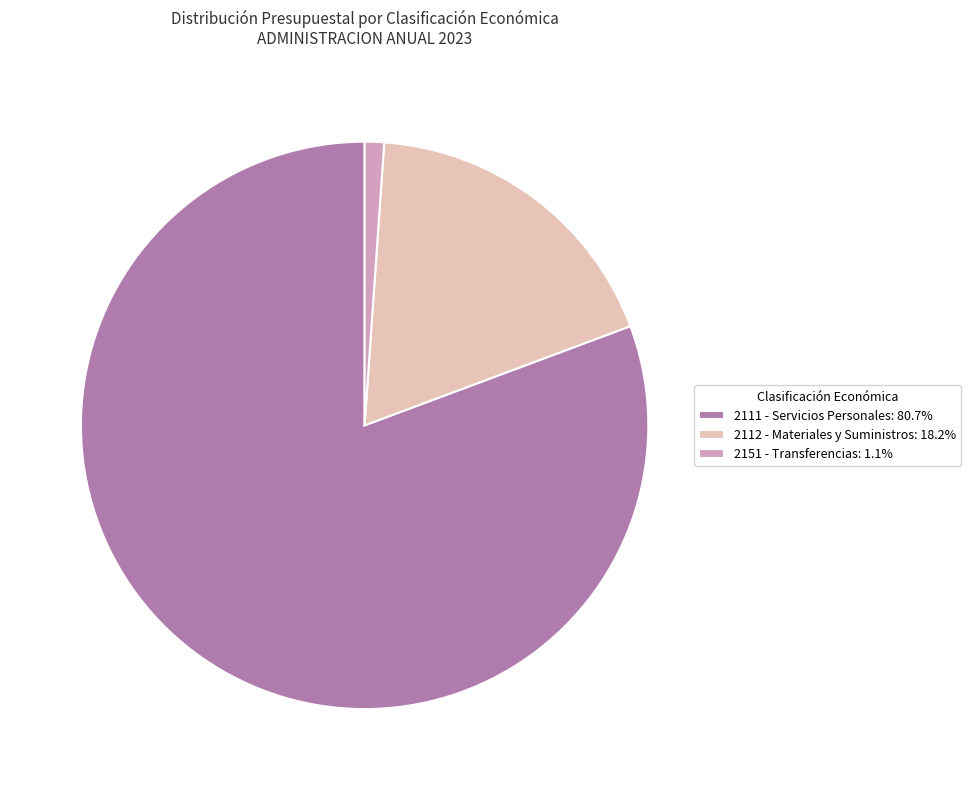

What is the ratio of the value at 2112 - Materiales y Suministros: 18.2% to the value at 2151 - Transferencias: 1.1%?

16.6